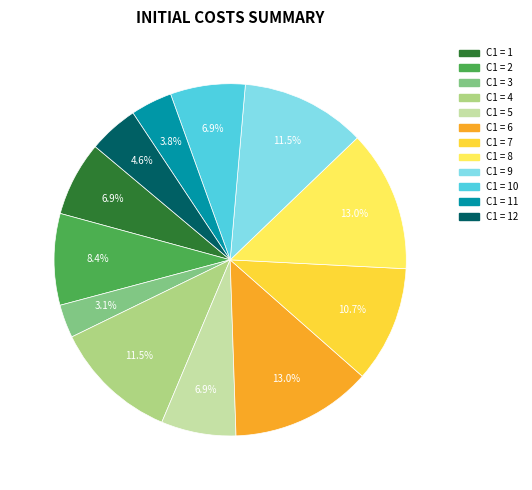

Is there any slice that represents more than half of the pie?

No